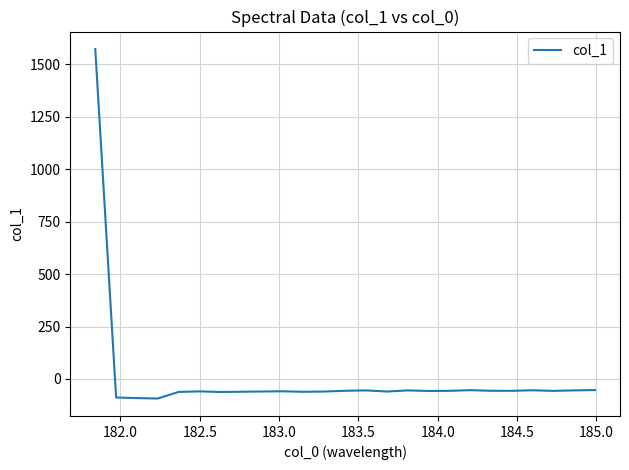

What is the smallest value displayed?

-93.3